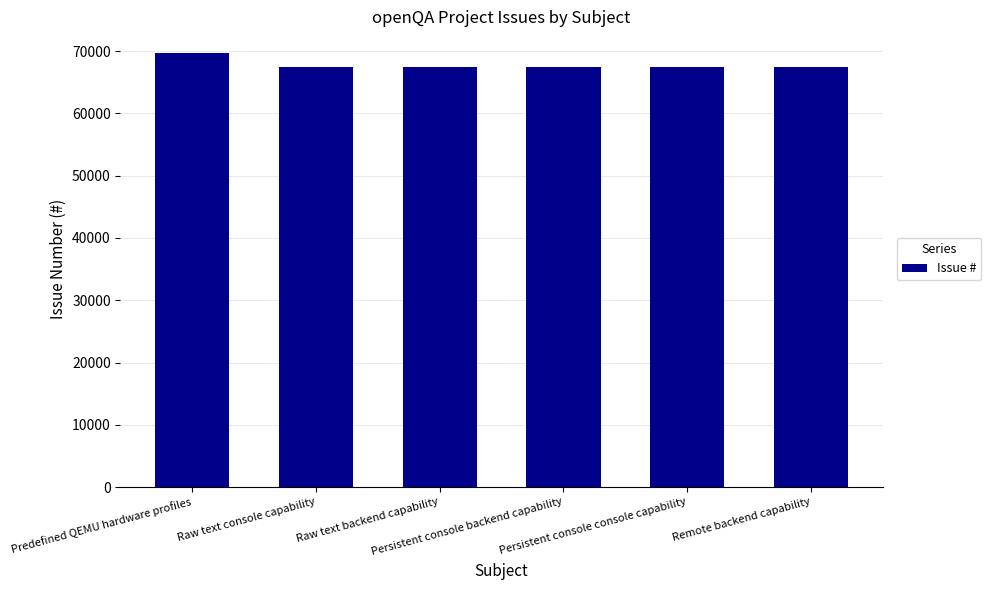

What is the maximum value shown in the chart?

69700